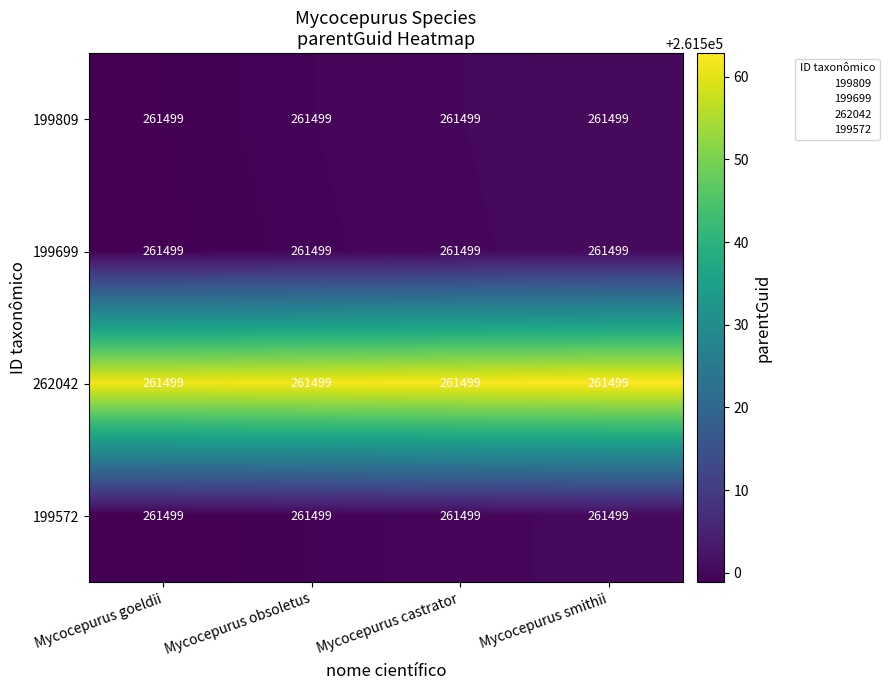

What is the smallest value displayed?

261498.9